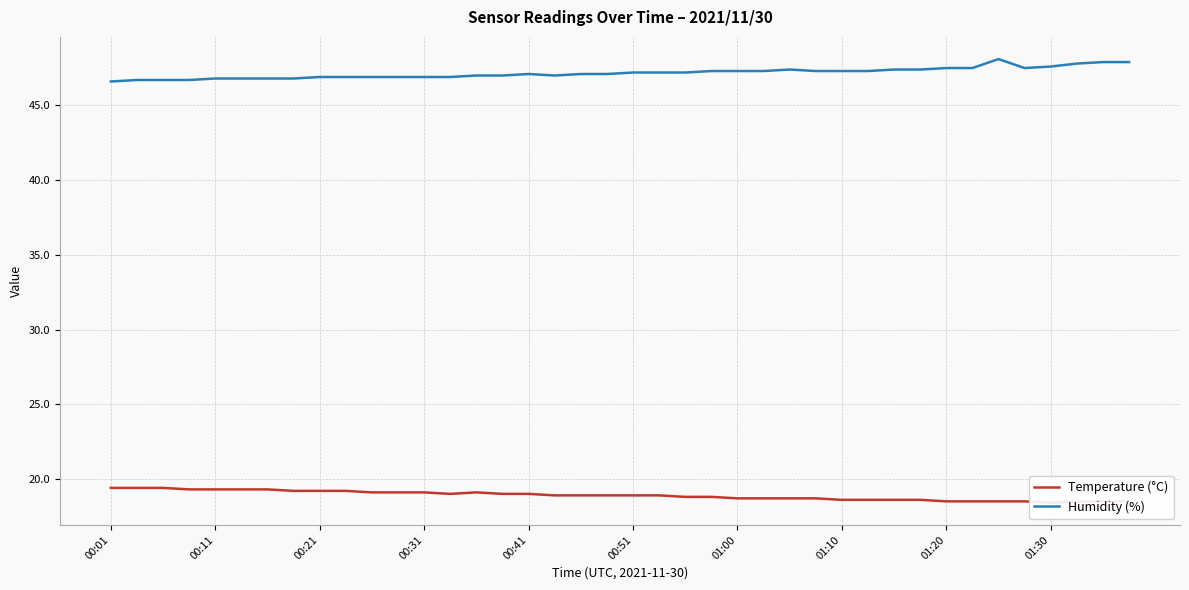

Reading left to right, extract all data points from this chart.

Temperature (°C): 19.4	19.4	19.4	19.3	19.3	19.3	19.3	19.2	19.2	19.2	19.1	19.1	19.1	19.0	19.1	19.0	19.0	18.9	18.9	18.9	18.9	18.9	18.8	18.8	18.7	18.7	18.7	18.7	18.6	18.6	18.6	18.6	18.5	18.5	18.5	18.5	18.4	18.5	18.5	18.5
Humidity (%): 46.6	46.7	46.7	46.7	46.8	46.8	46.8	46.8	46.9	46.9	46.9	46.9	46.9	46.9	47.0	47.0	47.1	47.0	47.1	47.1	47.2	47.2	47.2	47.3	47.3	47.3	47.4	47.3	47.3	47.3	47.4	47.4	47.5	47.5	48.1	47.5	47.6	47.8	47.9	47.9